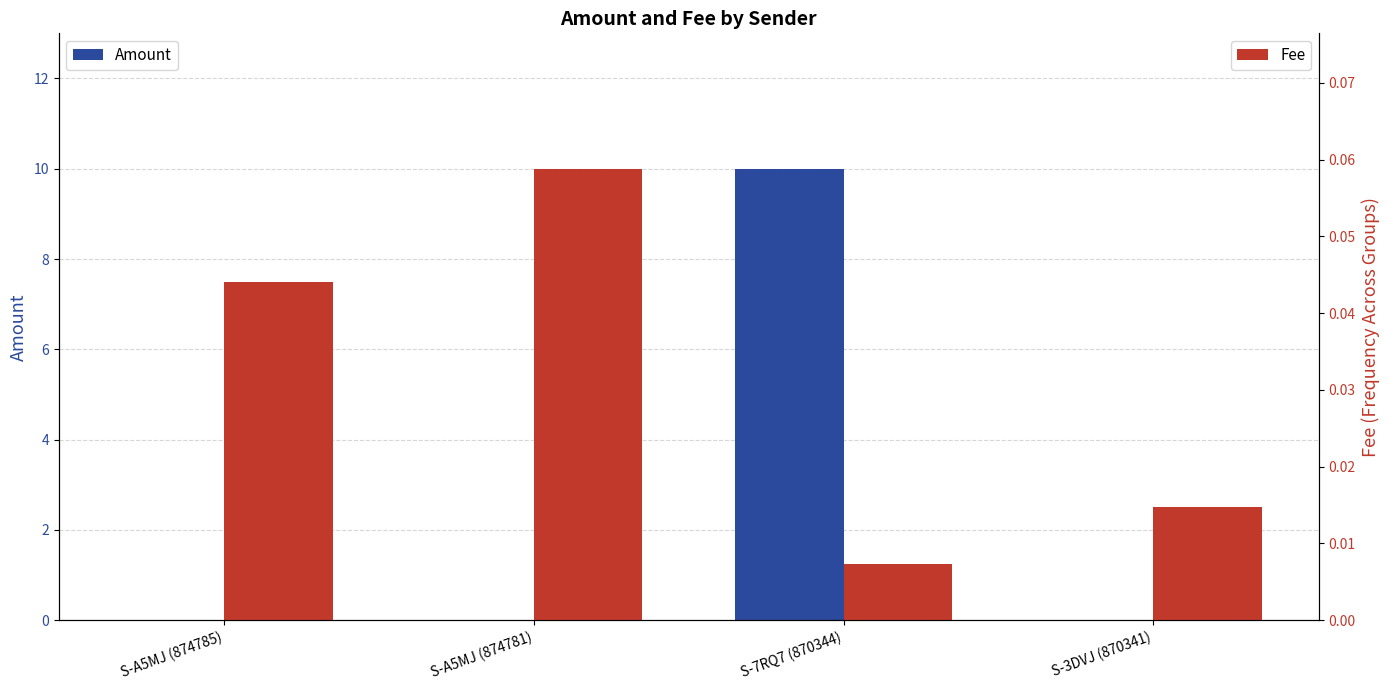

What is the label of the 3rd bar from the right?

S-A5MJ (874781)